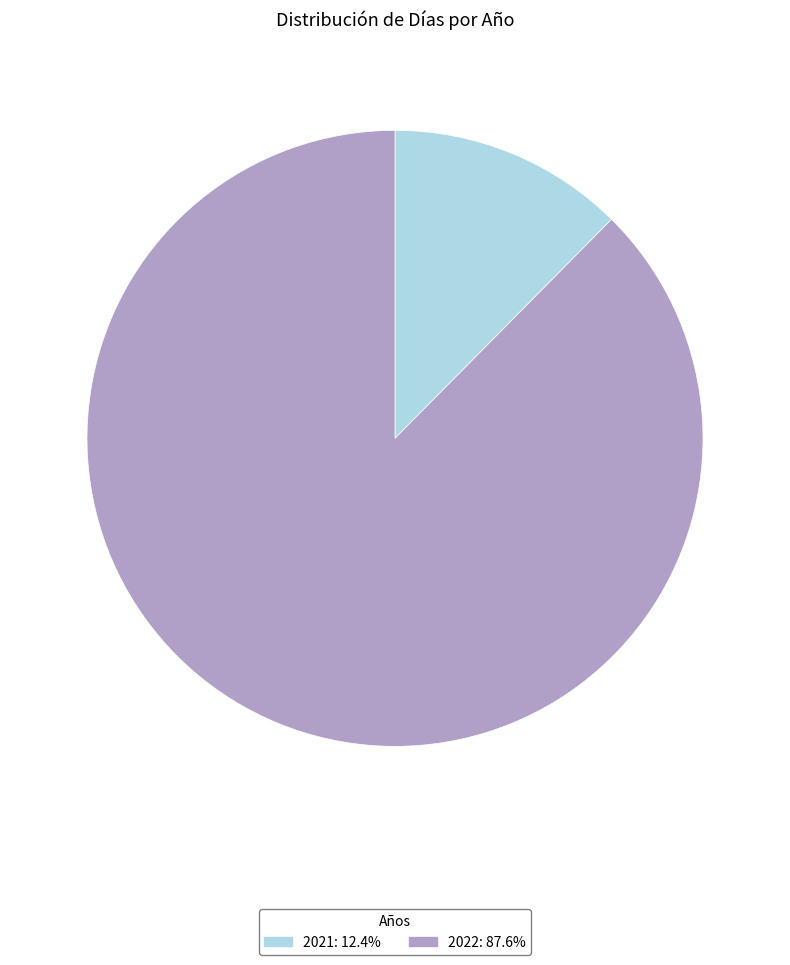

True or false: 2022 accounts for 88% of the total.

True